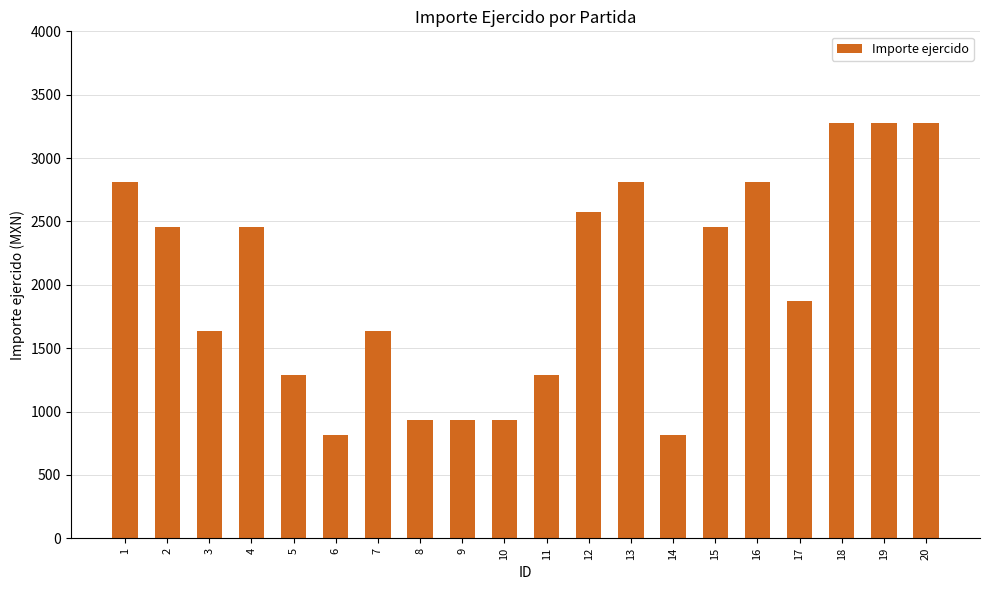

The value at 3 is 1638. True or false?

True